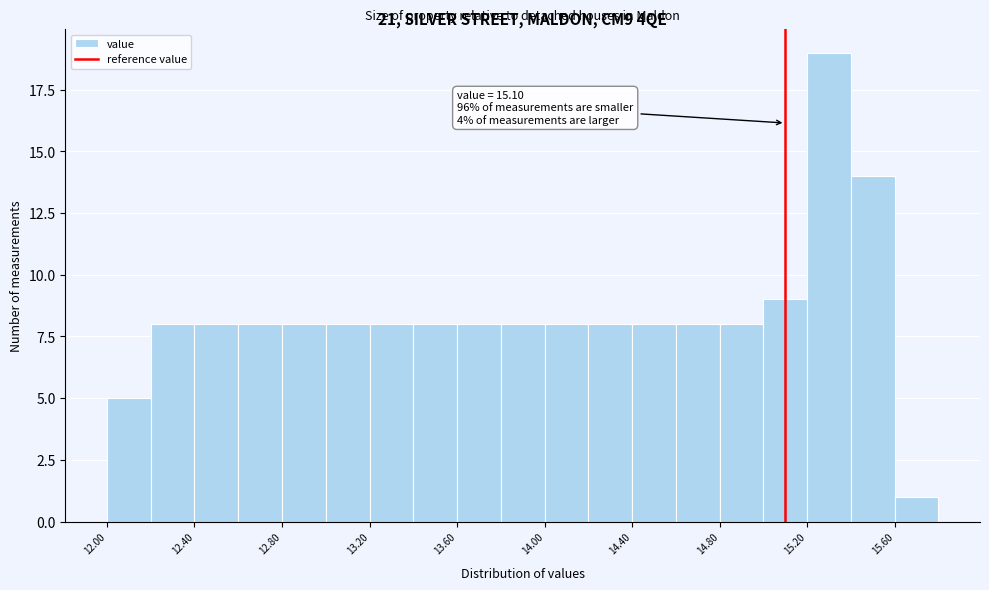

Which range on the x-axis has the tallest bar?

15.2 to 15.4